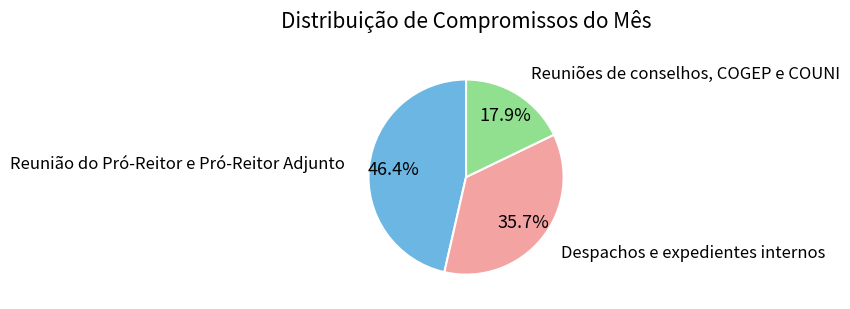

Which category has the biggest portion of the pie?

Reunião do Pró-Reitor e Pró-Reitor Adjunto